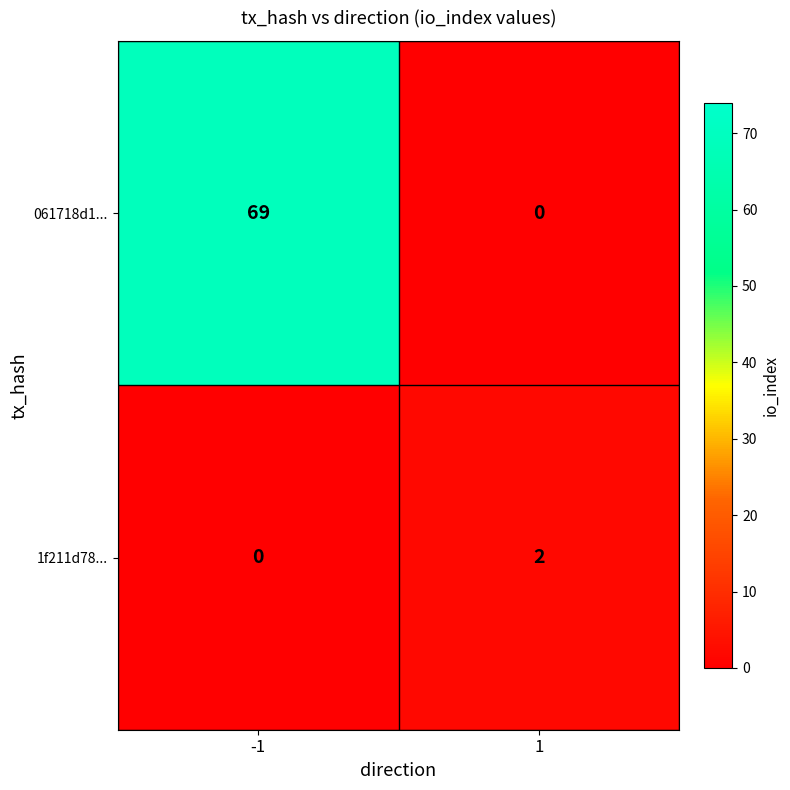

List the series in order of their overall mean, lowest first.

1f211d78..., 061718d1...